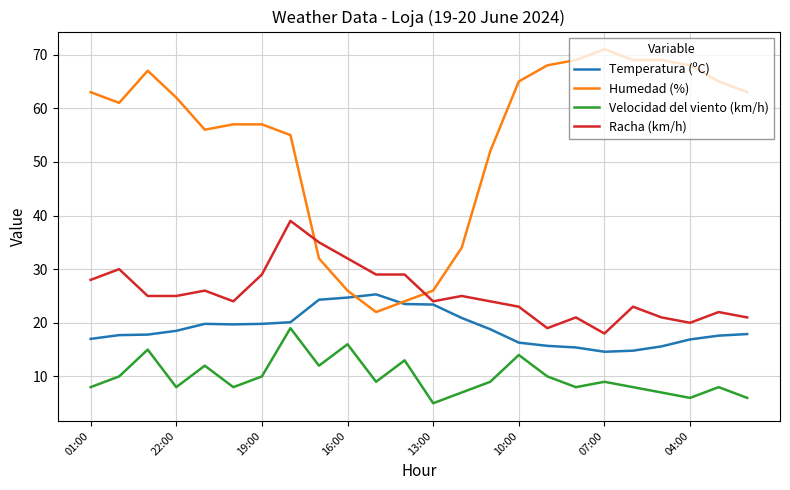

At how many categories does at least one series exceed 64?

9